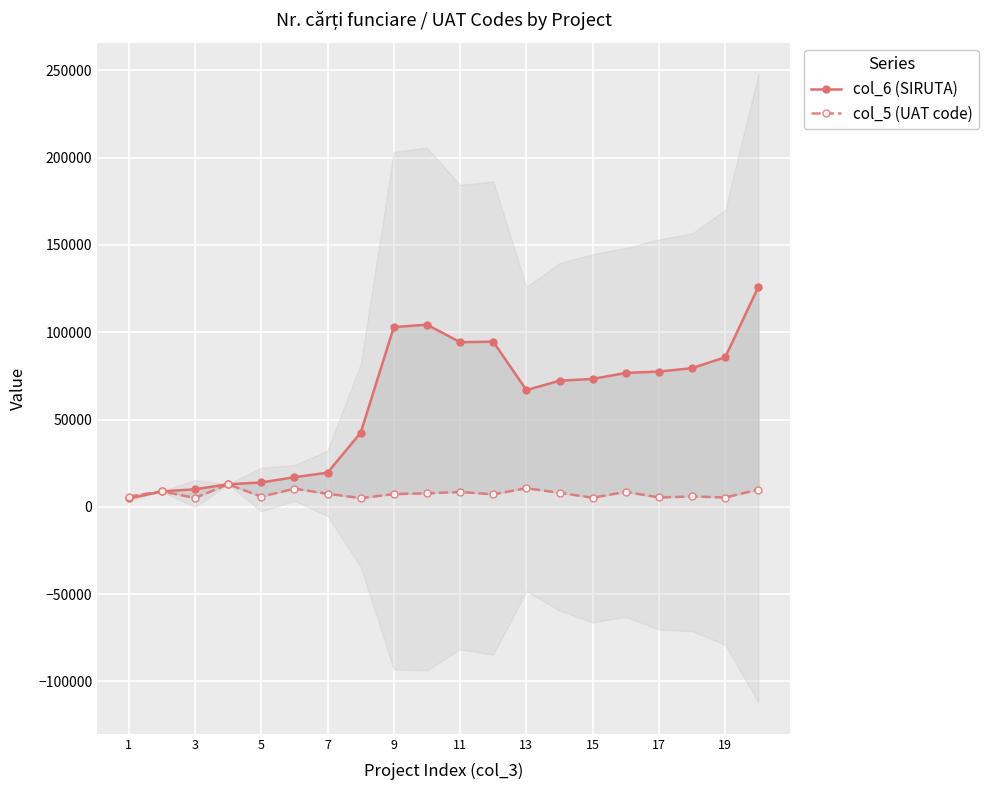

True or false: col_5 (UAT code) and col_6 (SIRUTA) intersect in this chart.

True